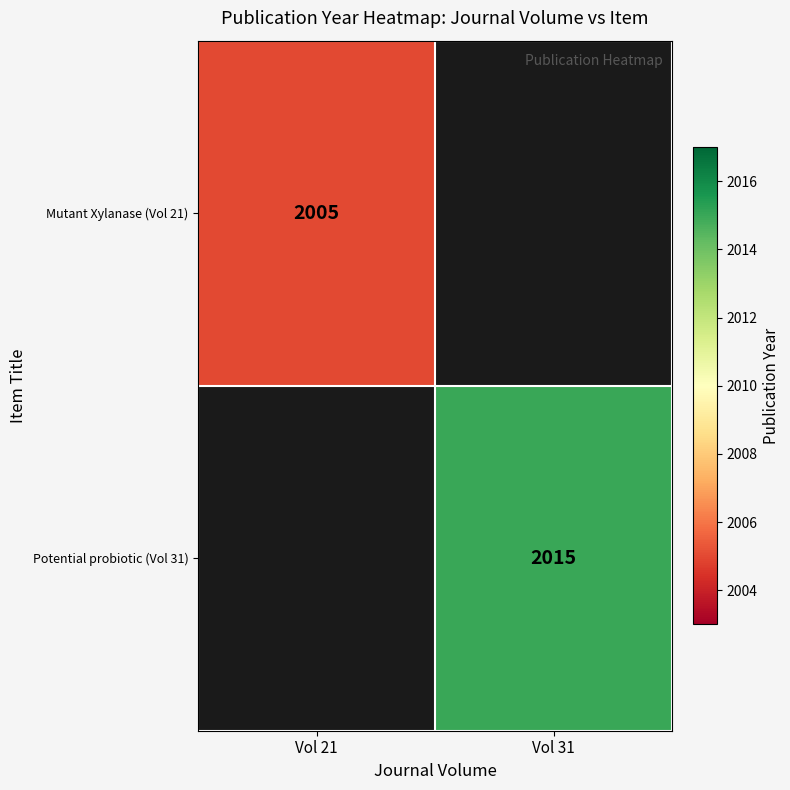

At how many categories does at least one series exceed 2014?

1